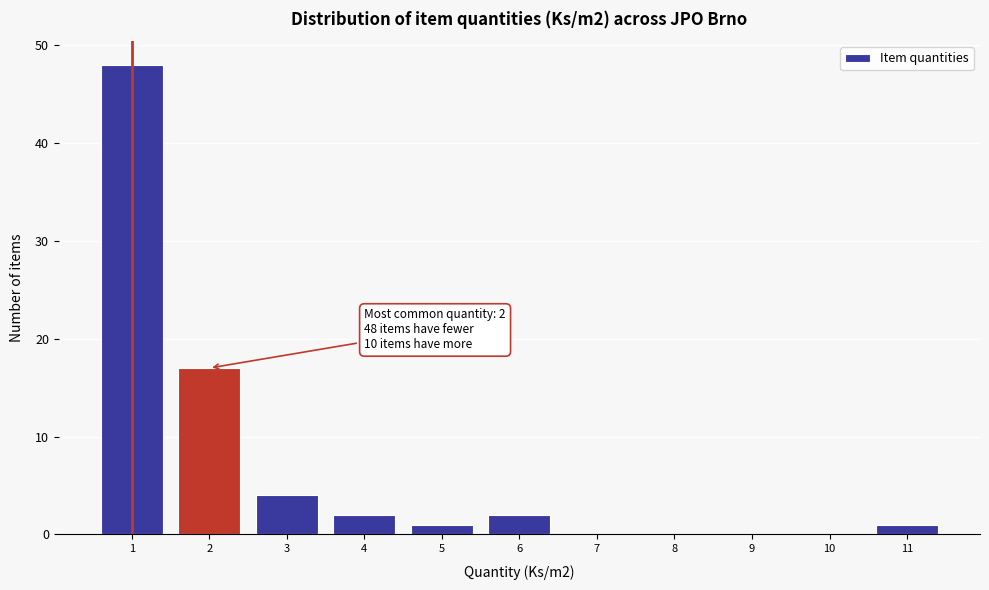

Which range on the x-axis has the tallest bar?

0.5 to 1.5